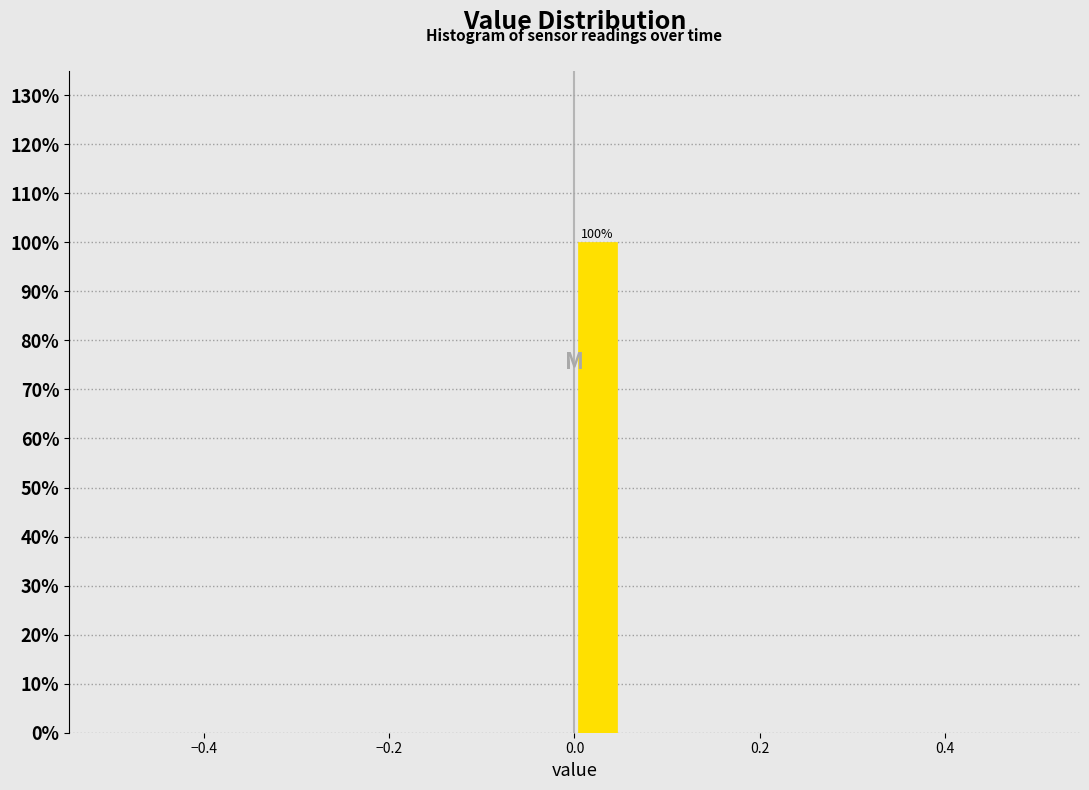

Around what value on the x-axis is the tallest bar? Give the approximate position of its centre, as read against the axis.

0.02